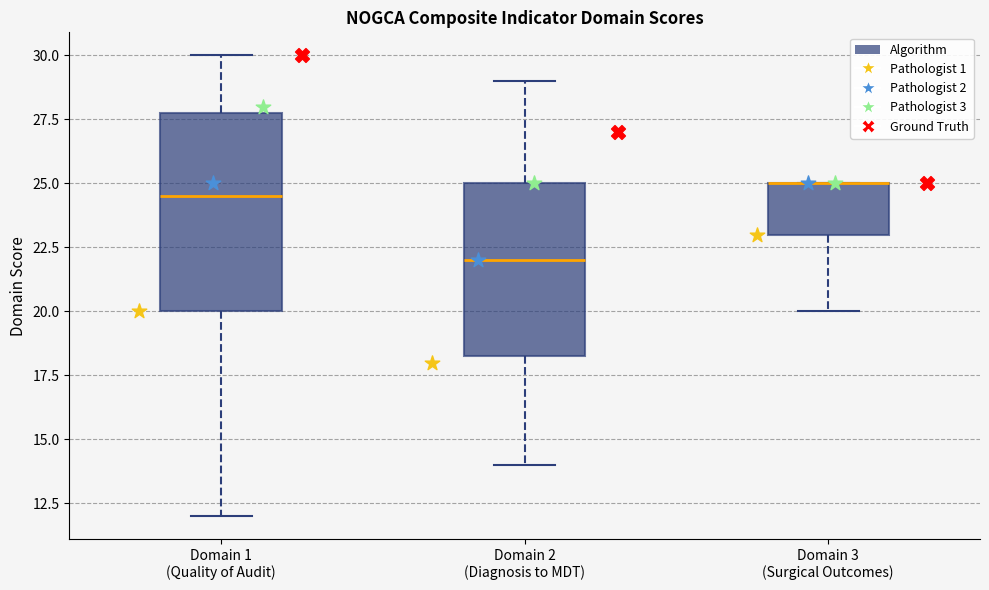

Comparing the boxes themselves (not the whiskers), which one is the tallest?

Domain 1 (Quality of Audit)